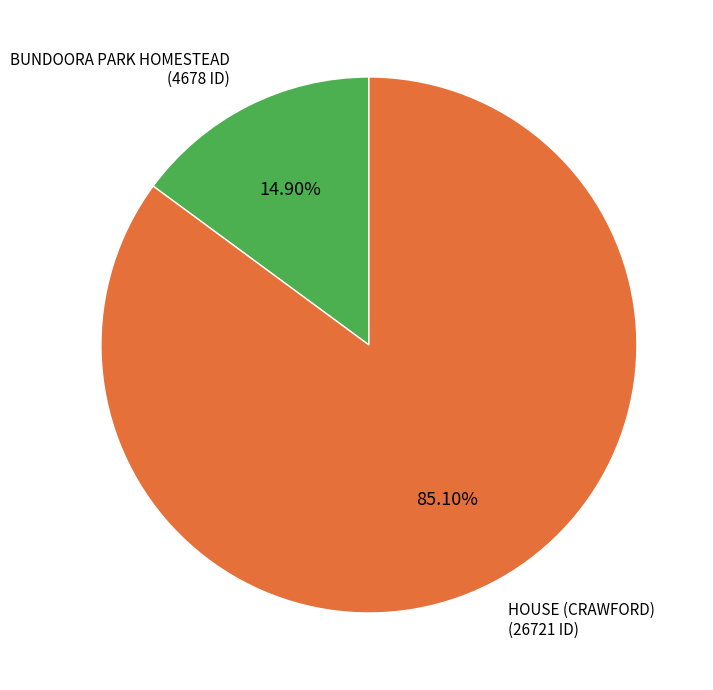

How many slices are in this pie chart?

2